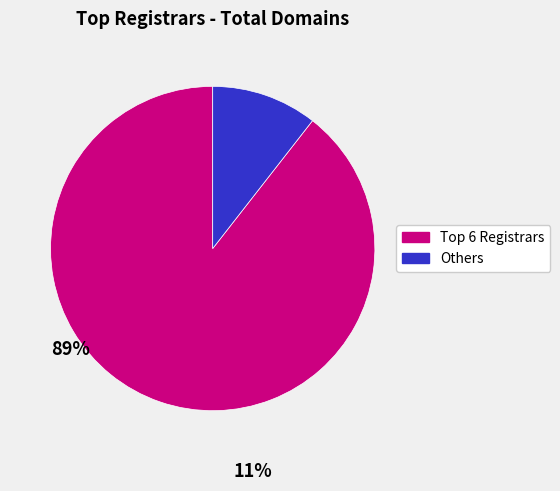

Is there any slice that represents more than half of the pie?

Yes